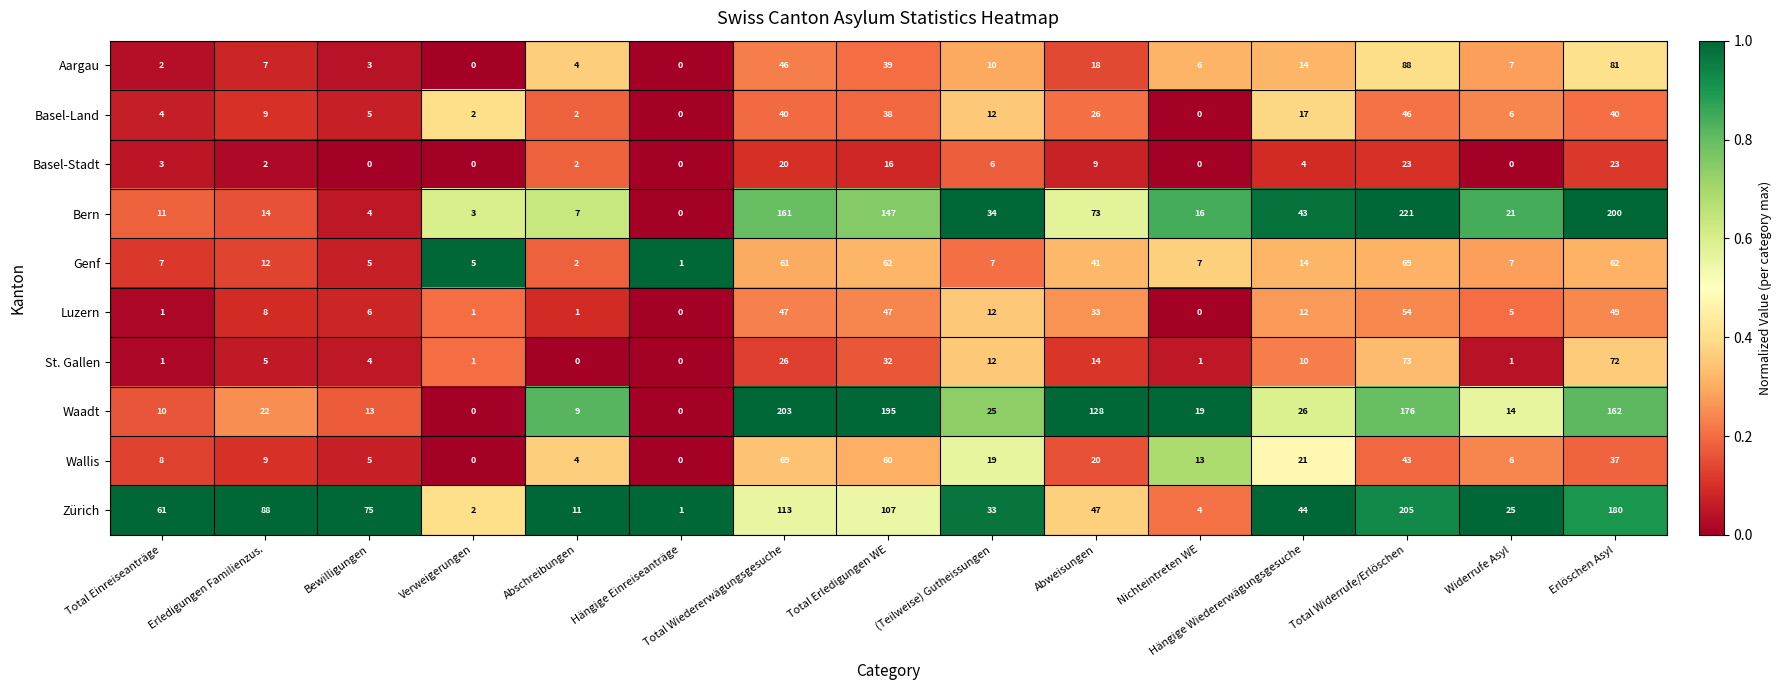

Which series has the widest spread of values?

Bern